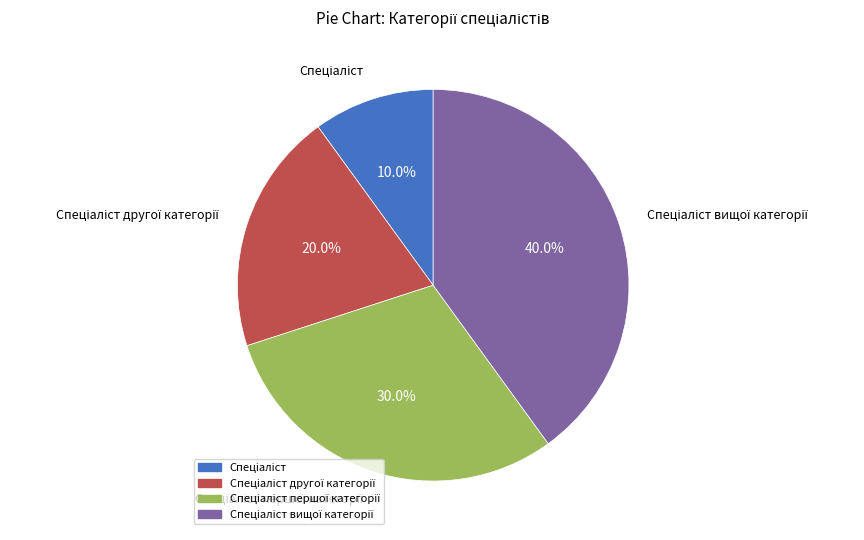

Count the number of slices in the pie.

4